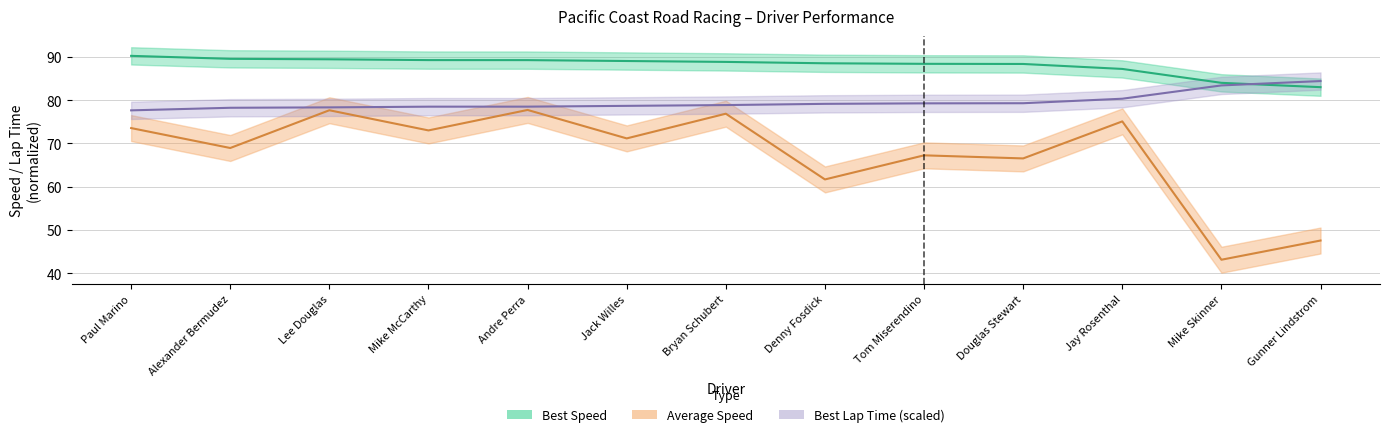

What position from the left is Andre Perra?

5